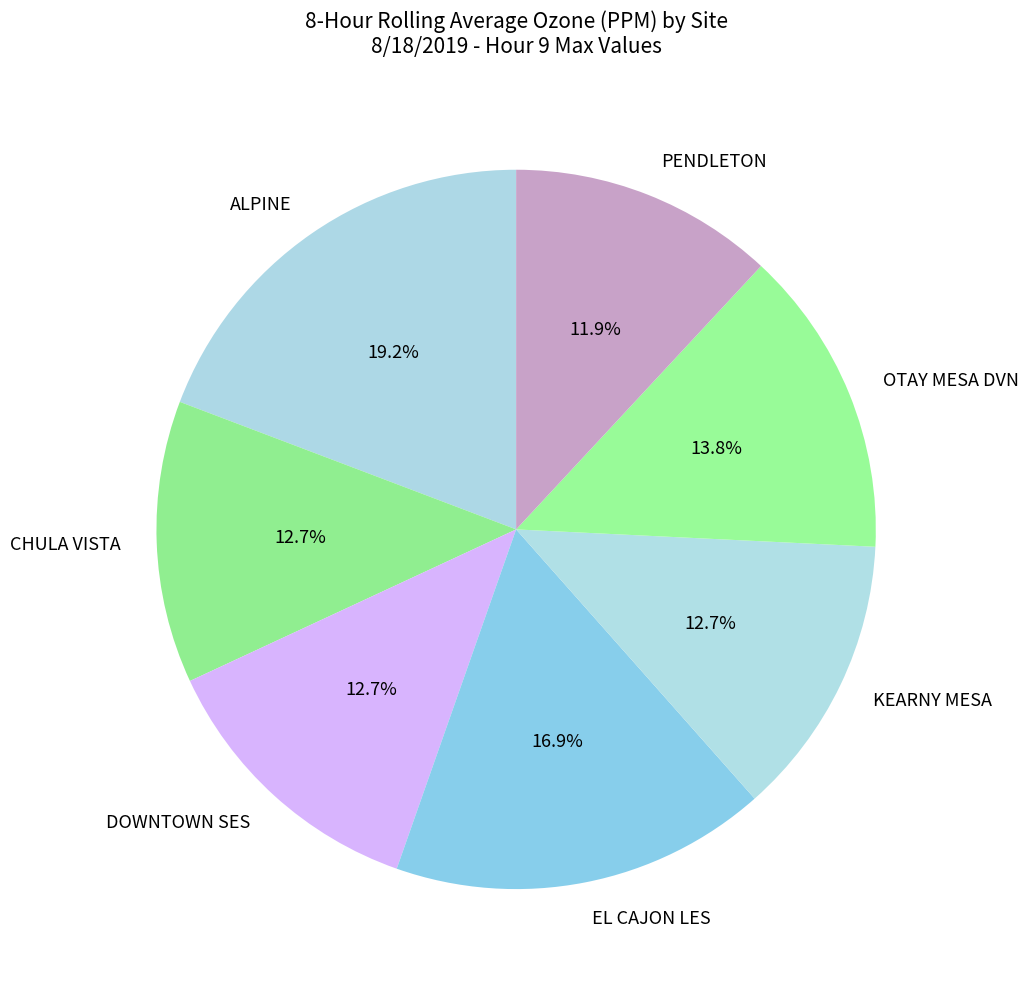

What percentage is the ALPINE slice, to the nearest percent?

19%